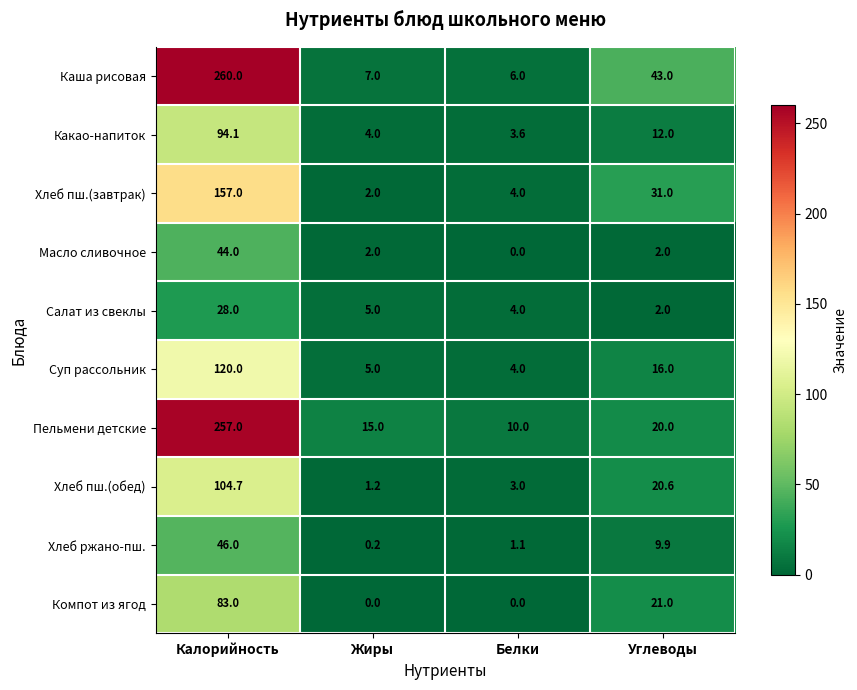

Read the Хлеб ржано-пш. value at Углеводы.

9.9